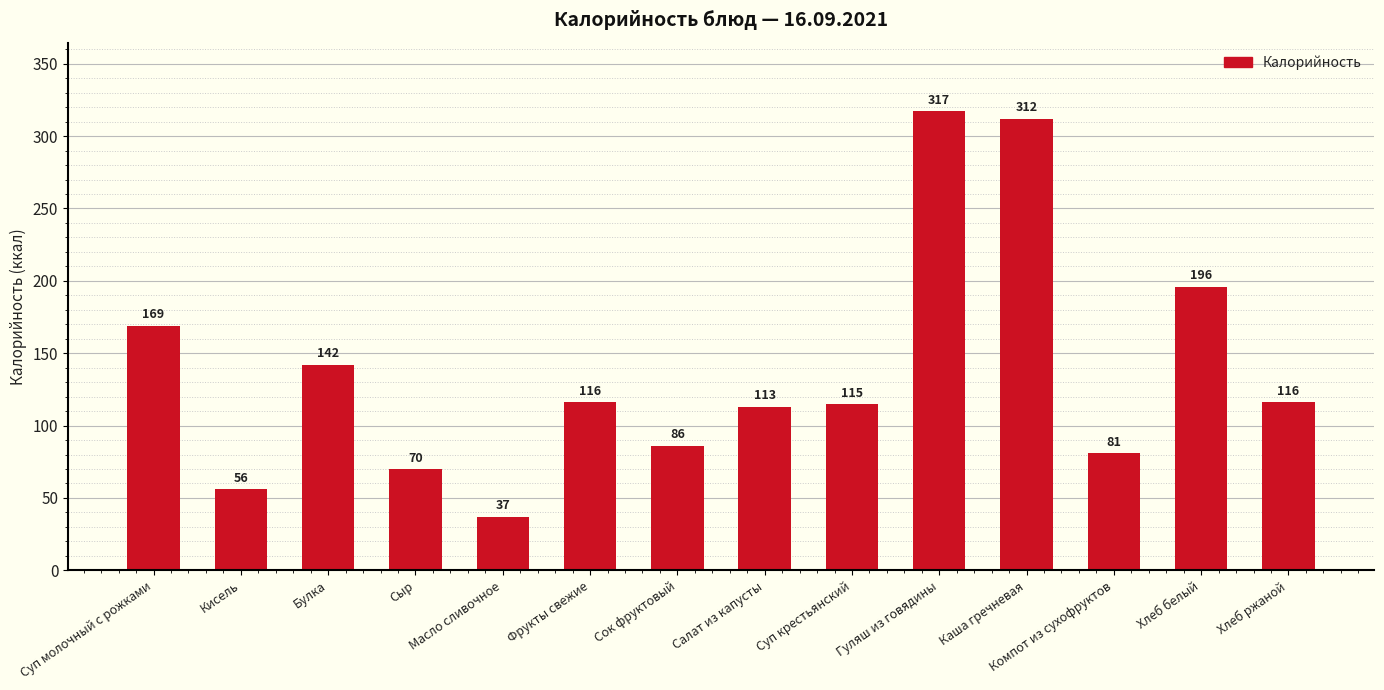

Between Хлеб белый and Каша гречневая, which is larger?

Каша гречневая